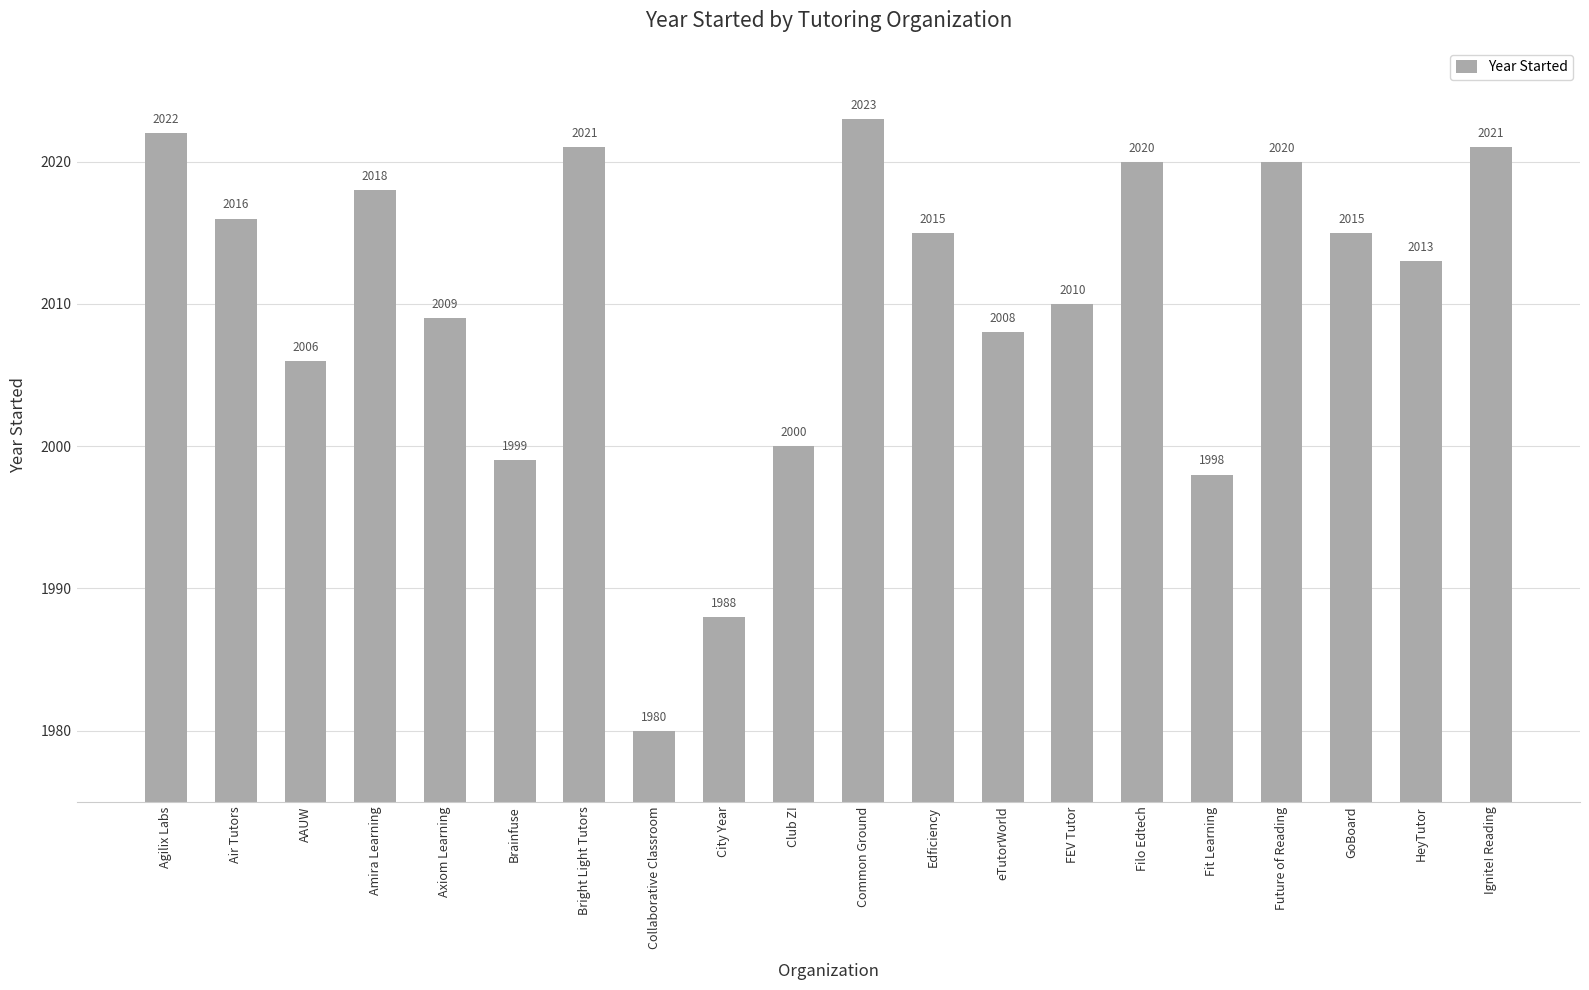

What is the change in value from AAUW to Brainfuse?

-7